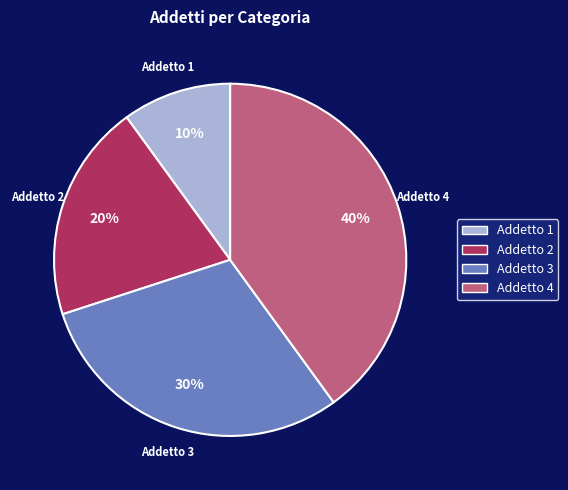

What is the largest slice in the pie chart?

Addetto 4